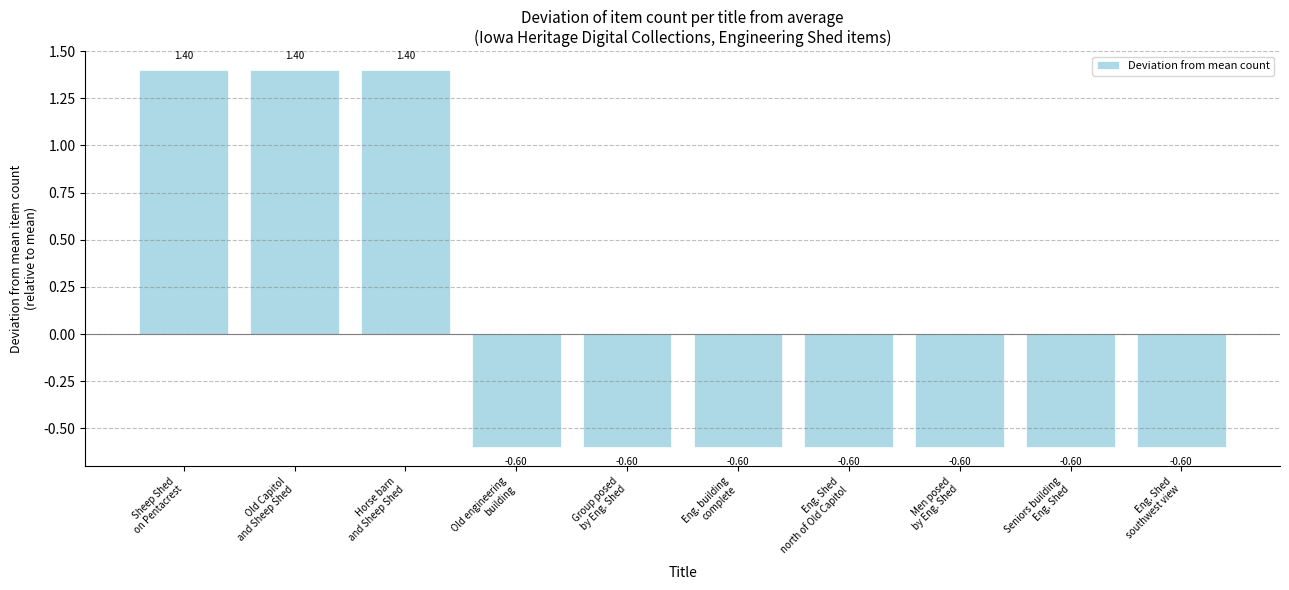

How many bars are there in total?

10